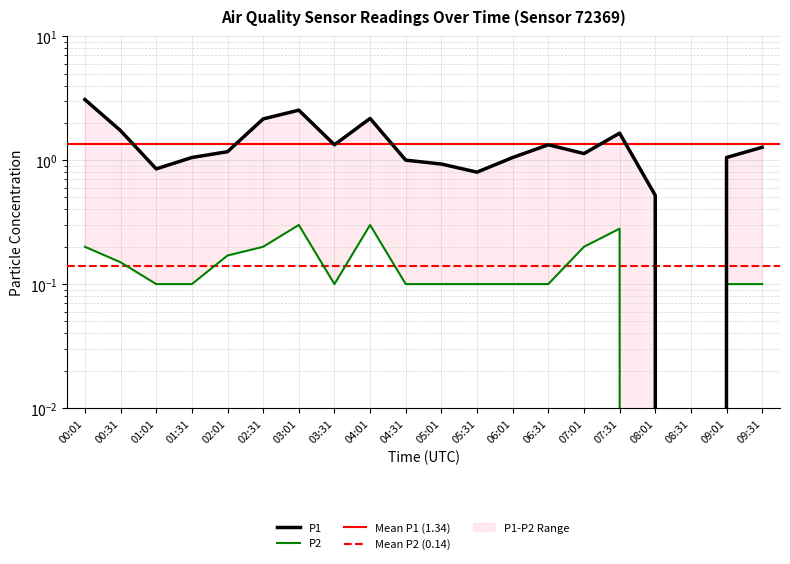

Reading left to right, transcribe all the data shown in this chart.

P1: 00:01=3.1	00:31=1.7	01:01=0.8	01:31=1.1	02:01=1.2	02:31=2.1	03:01=2.5	03:31=1.3	04:01=2.2	04:31=1.0	05:01=0.9	05:31=0.8	06:01=1.1	06:31=1.3	07:01=1.1	07:31=1.6	08:01=0.5	08:31=0.0	09:01=1.1	09:31=1.3
P2: 00:01=0.2	00:31=0.1	01:01=0.1	01:31=0.1	02:01=0.2	02:31=0.2	03:01=0.3	03:31=0.1	04:01=0.3	04:31=0.1	05:01=0.1	05:31=0.1	06:01=0.1	06:31=0.1	07:01=0.2	07:31=0.3	08:01=0.0	08:31=0.0	09:01=0.1	09:31=0.1